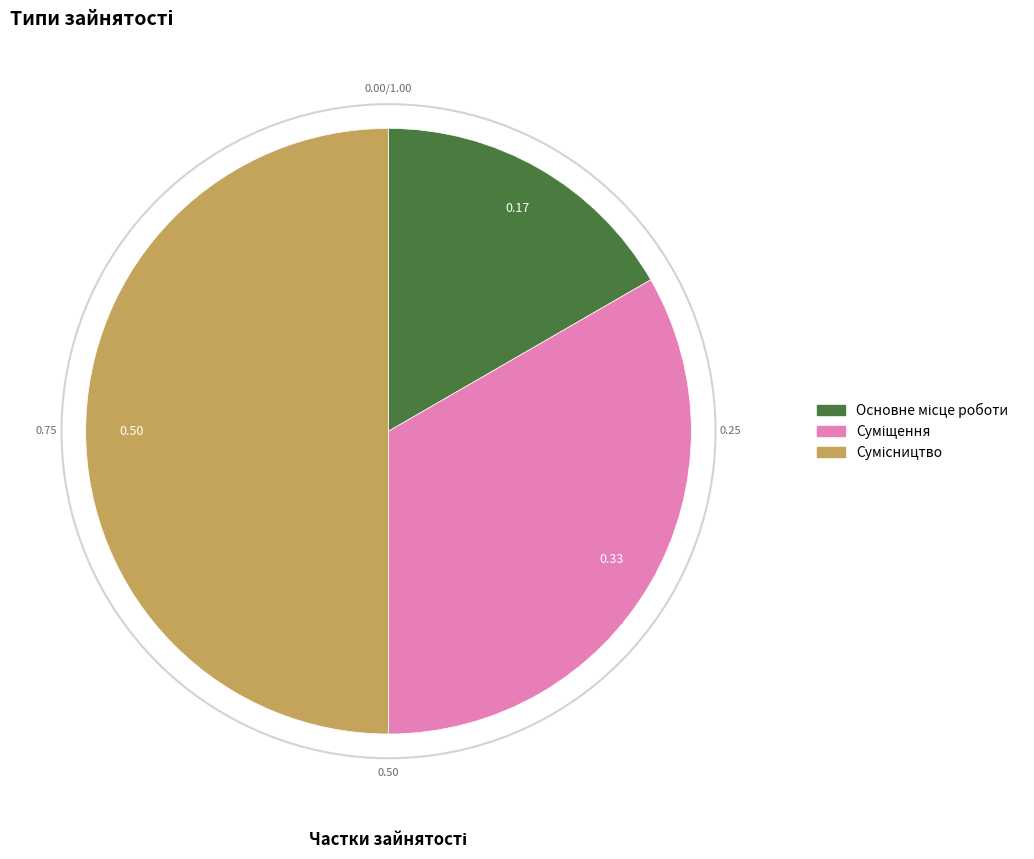

To the nearest percent, what is the difference between the largest and smallest slice percentages?

33%